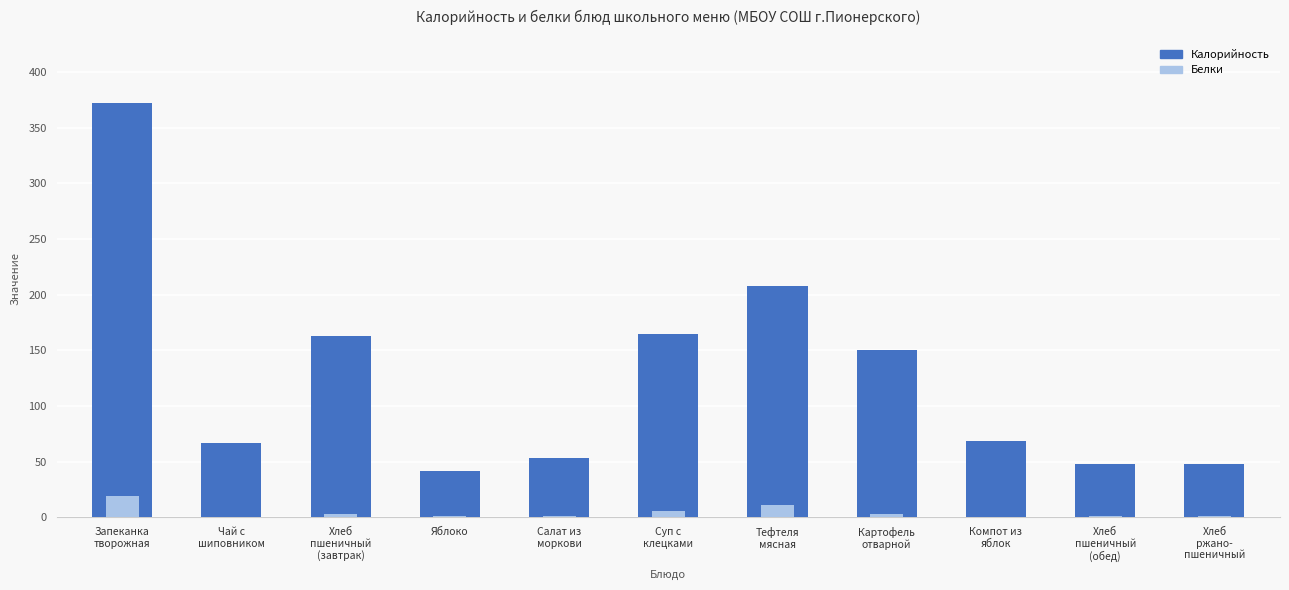

The value of Белки at Суп с
клецками is 1.9. True or false?

False